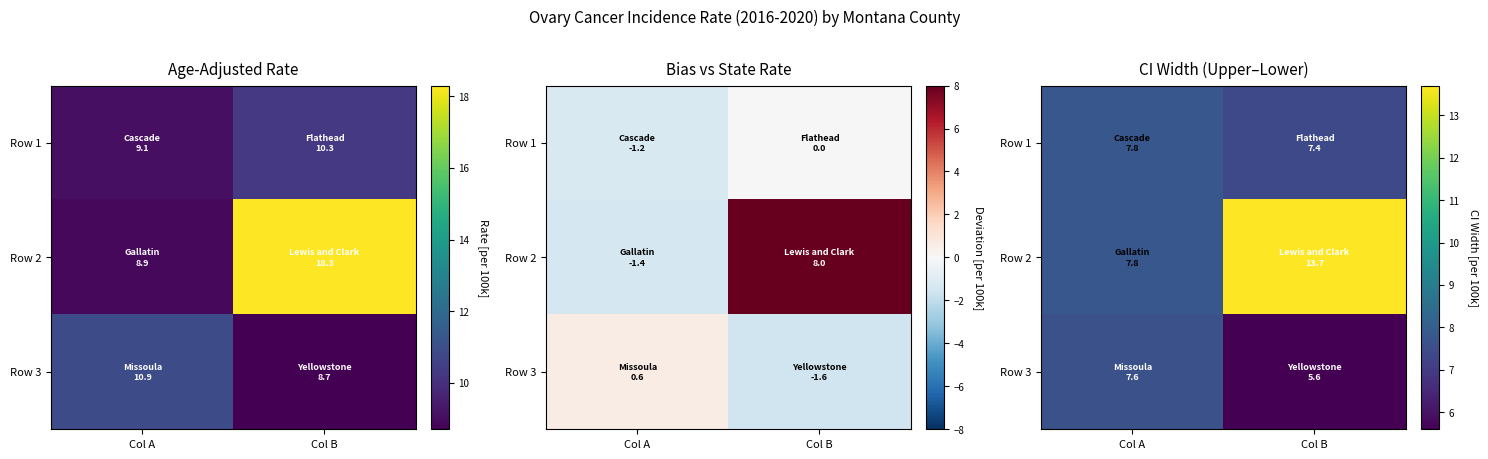

The value of Row 3 at Col A is 11.3. True or false?

False